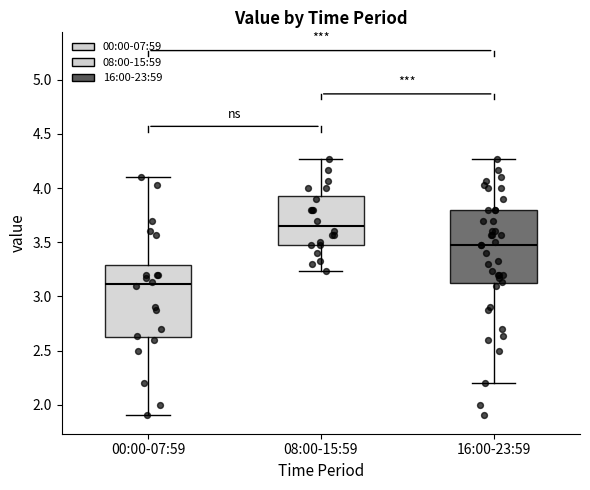

Which box has the highest median line?

08:00-15:59